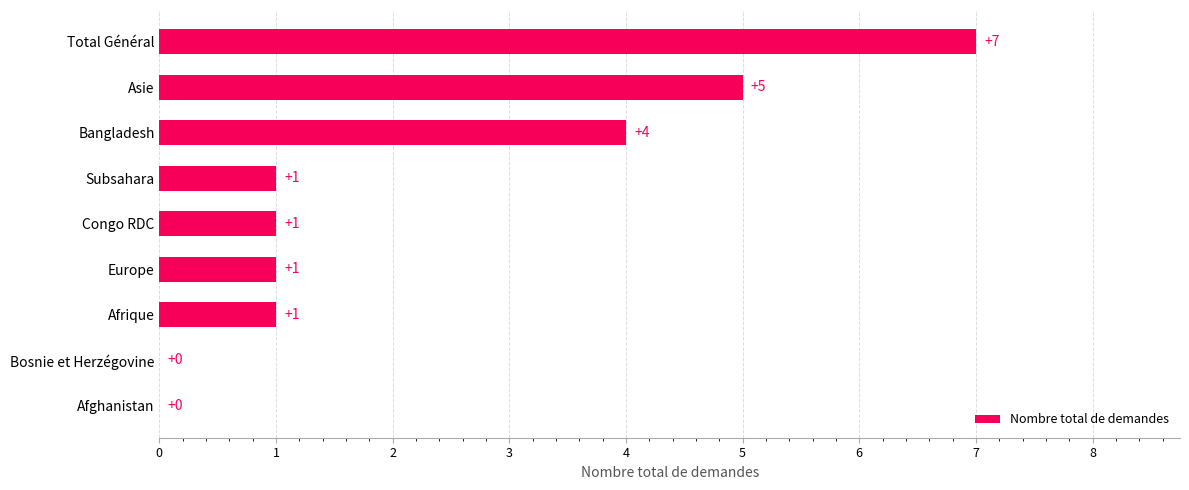

What is the sum of the values at Total Général and Congo RDC?

8